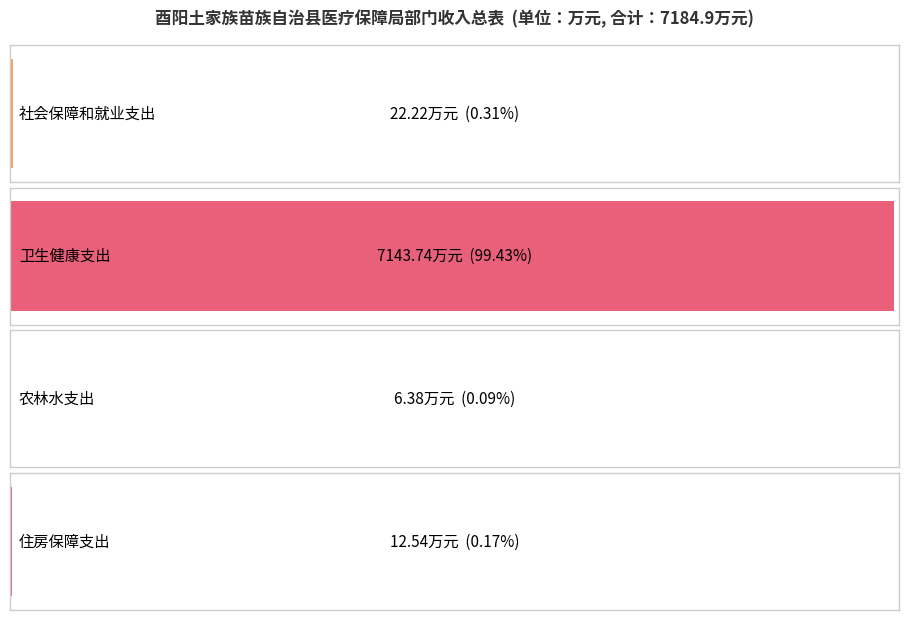

At which label is 一般公共预算拨款收入 closest to 3575?

社会保障和就业支出